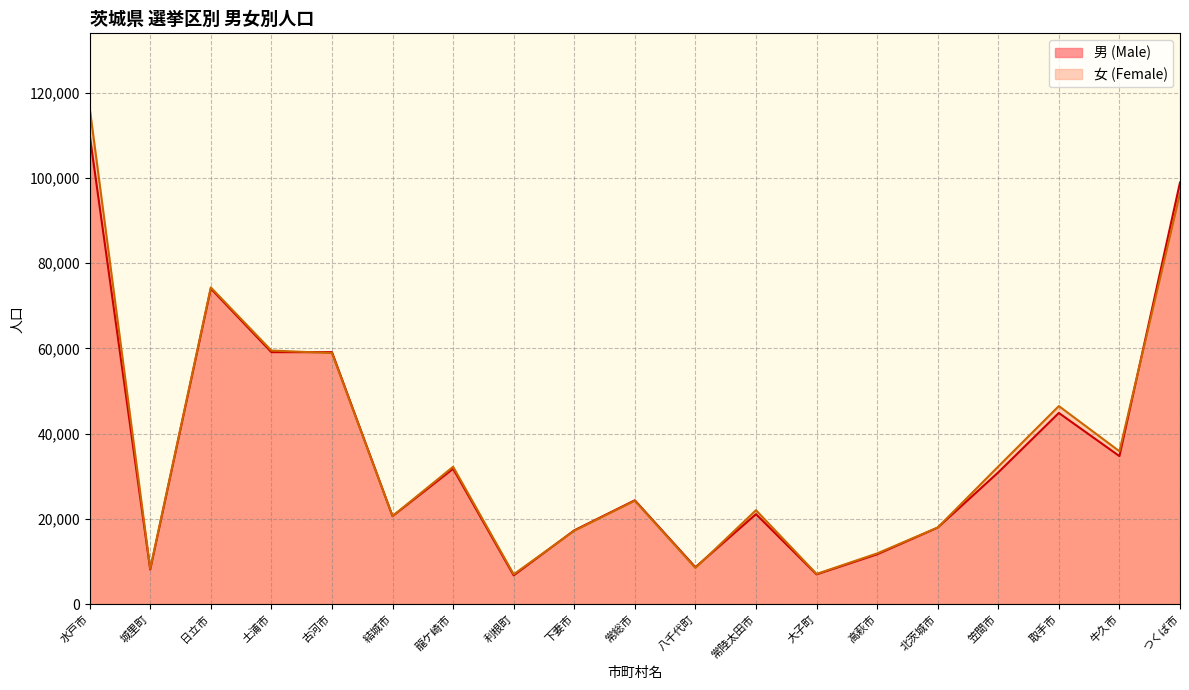

Which series ends up on top after the final intersection of 男 (Male) and 女 (Female)?

男 (Male)